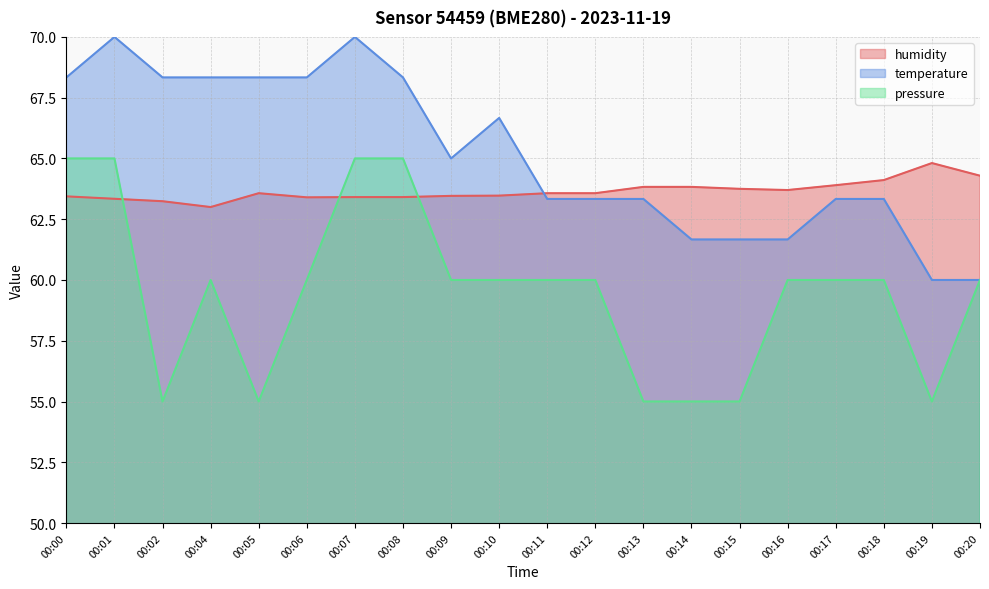

What is the total value across all series at 00:11?

186.9